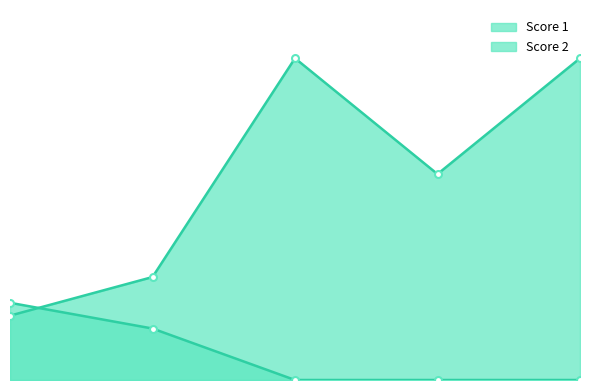

What is the sum of the Score 1 values at 4 and 3?

41